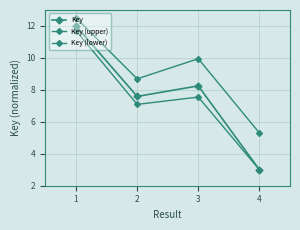

Which series has the largest total across all categories?

Key (upper)